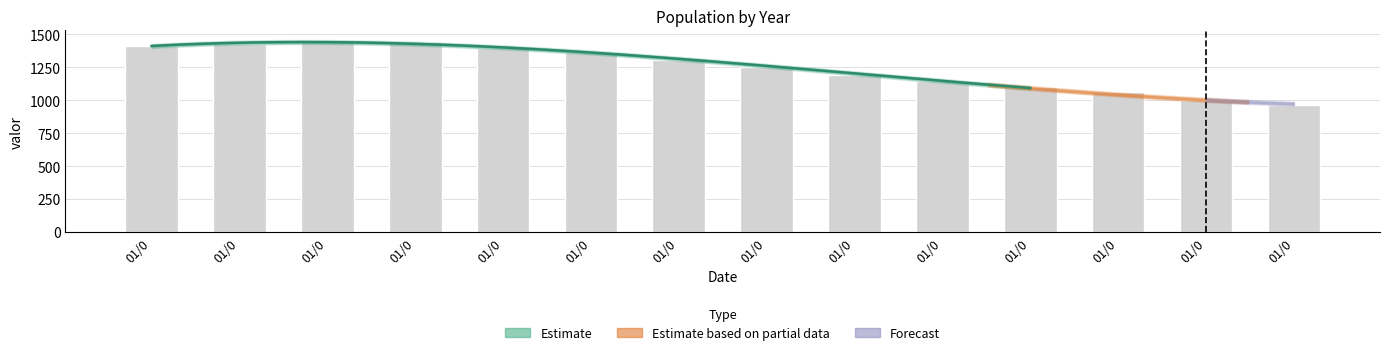

What is the average value?

1251